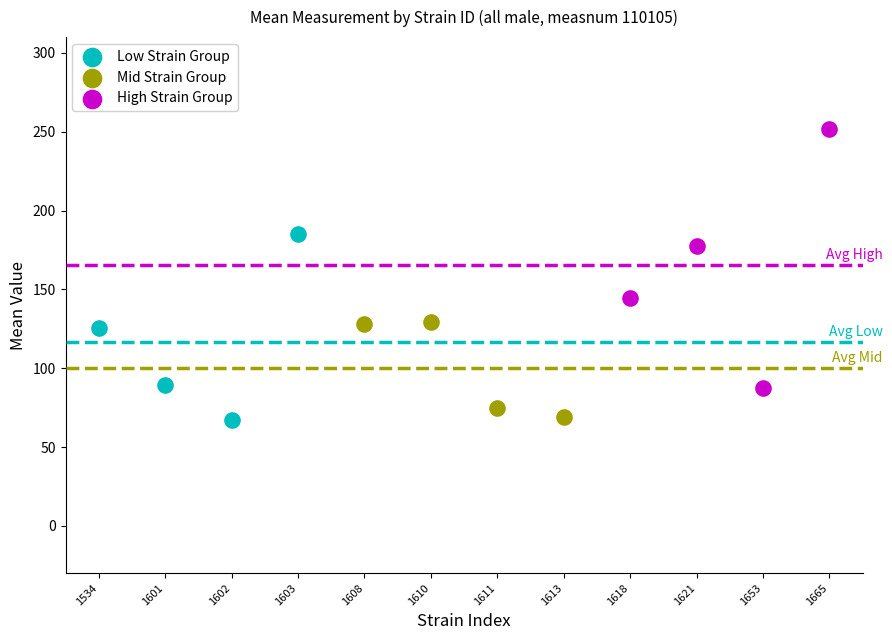

Which series reaches the maximum Y coordinate?

High Strain Group